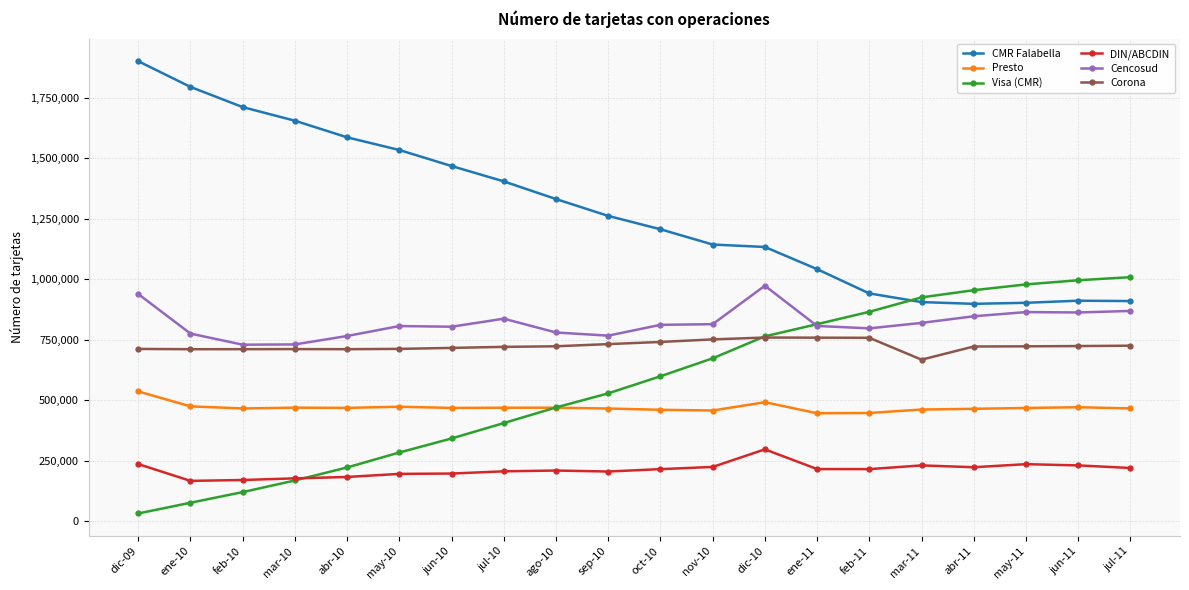

What is the sum of all Corona values?

14490372